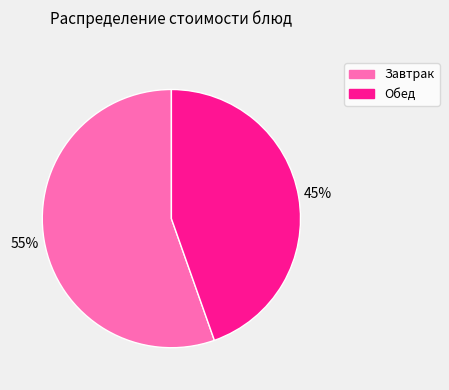

What percentage is the Обед slice, to the nearest percent?

45%